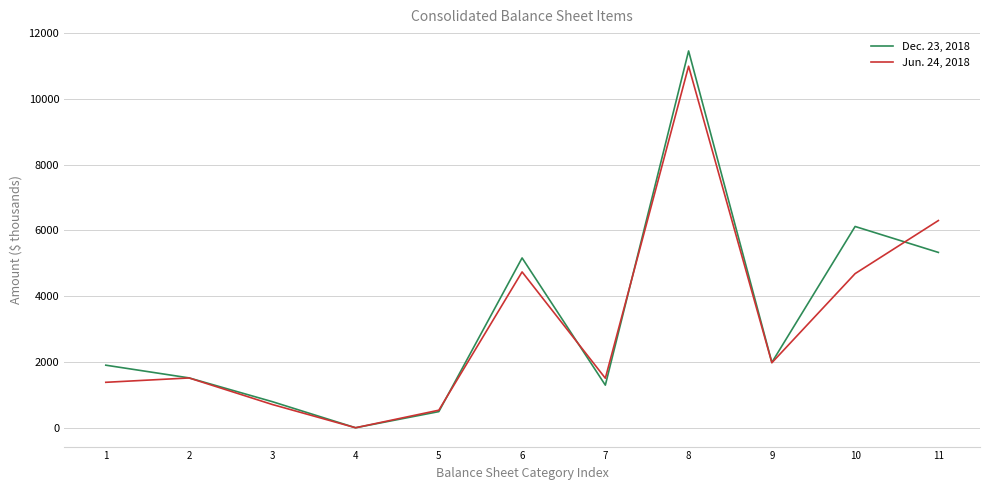

In Dec. 23, 2018, how many points are lower than both neighbors (excluding endpoints)?

3